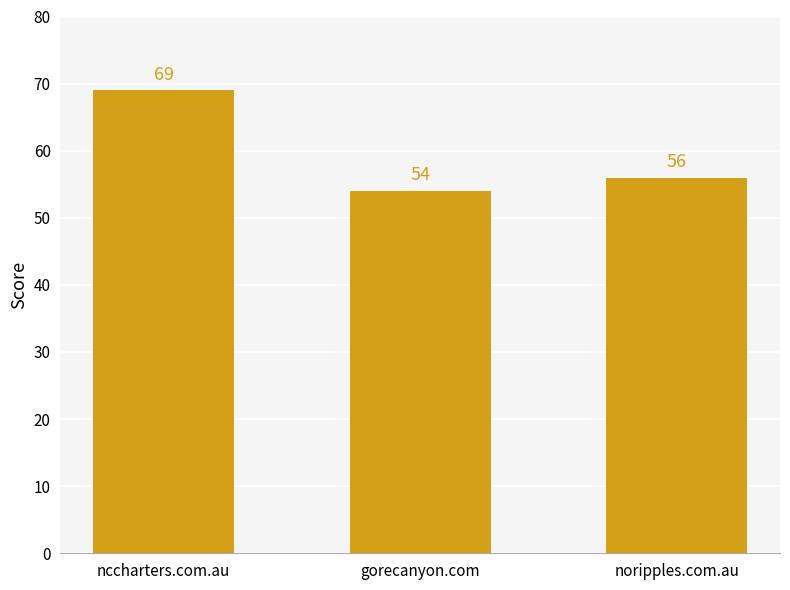

Is it true that the value at gorecanyon.com is 23?

False